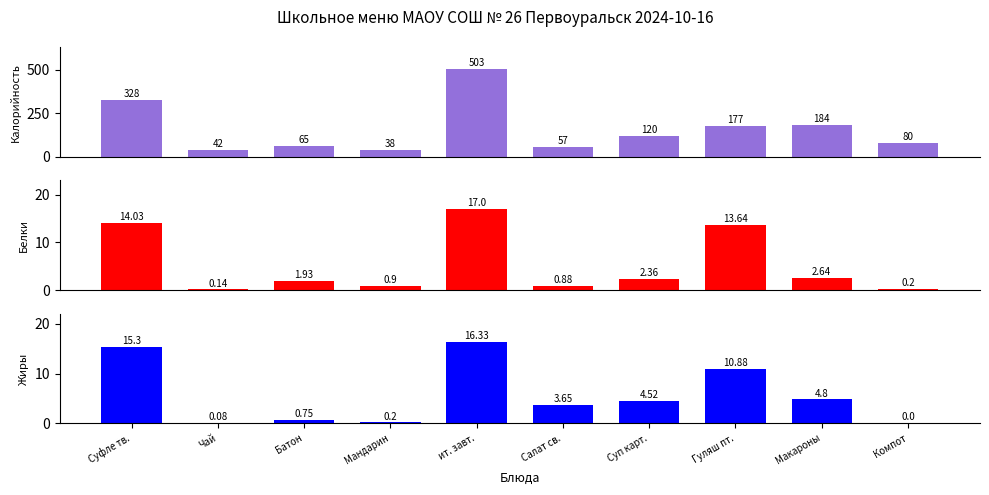

Which series changed the most between Батон and Суп карт.?

Калорийность